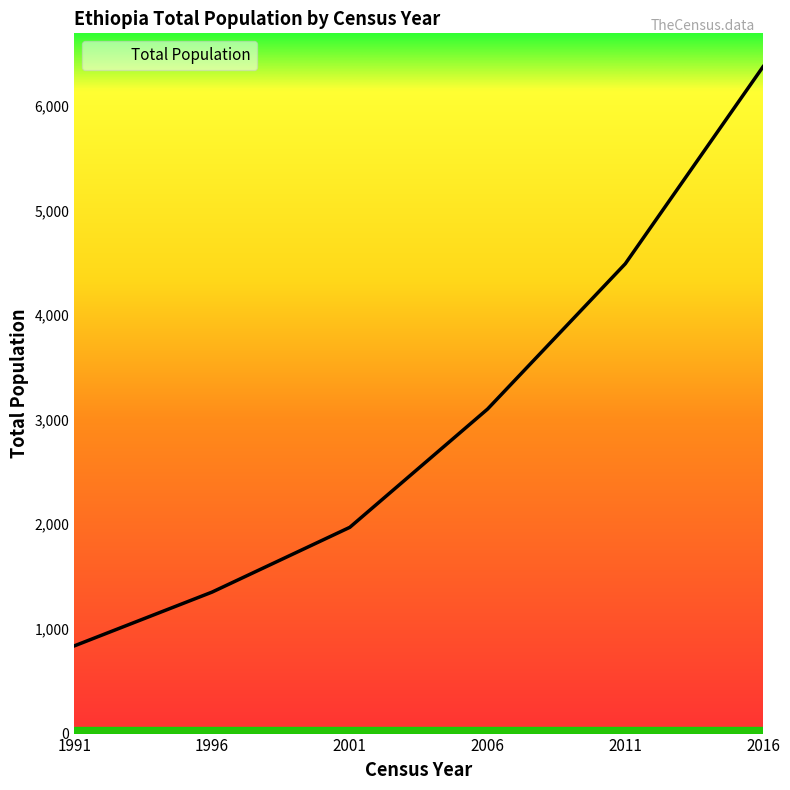

True or false: there are more than 2 points higher than both neighbors.

False